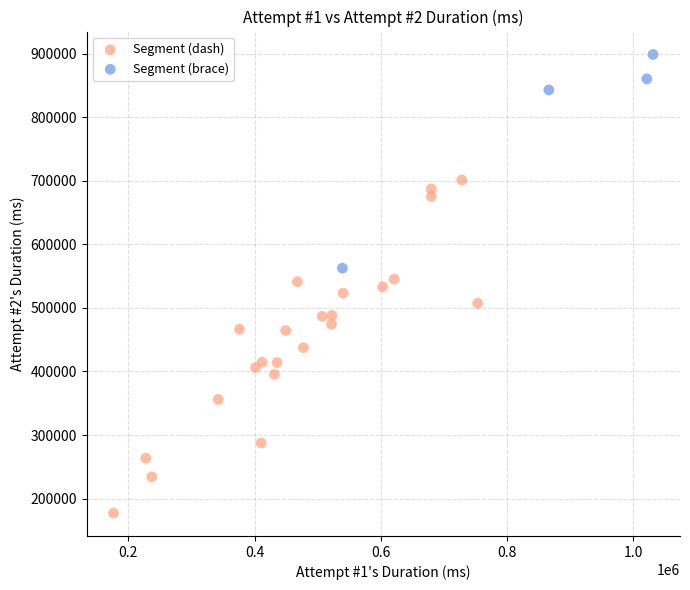

Which series has the largest Y range (max minus min)?

Segment (dash)